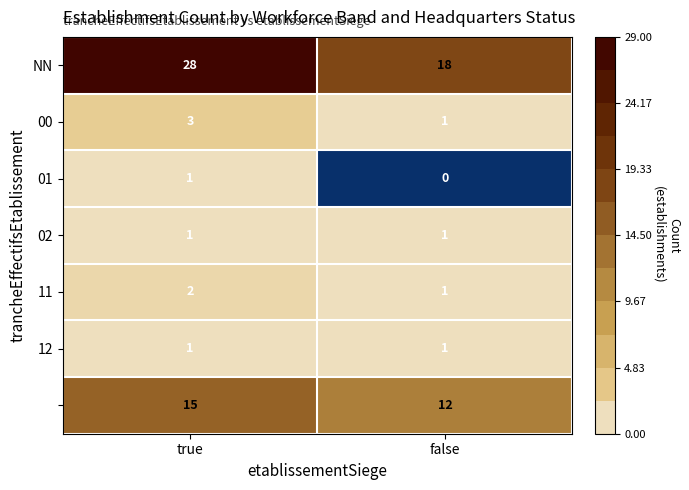

What is the spread (max minus min) of values at true?

27